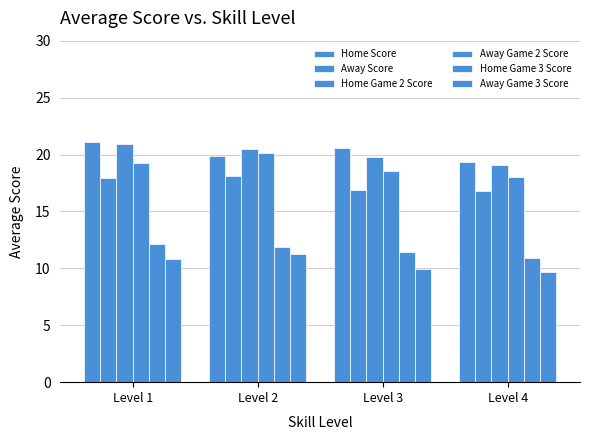

Reading left to right, what are all the values shown in this chart?

Home Score: 21.1	19.9	20.5	19.3
Away Score: 17.9	18.1	16.9	16.8
Home Game 2 Score: 20.9	20.4	19.8	19.1
Away Game 2 Score: 19.2	20.1	18.5	18.0
Home Game 3 Score: 12.1	11.9	11.4	10.9
Away Game 3 Score: 10.8	11.2	10.0	9.7